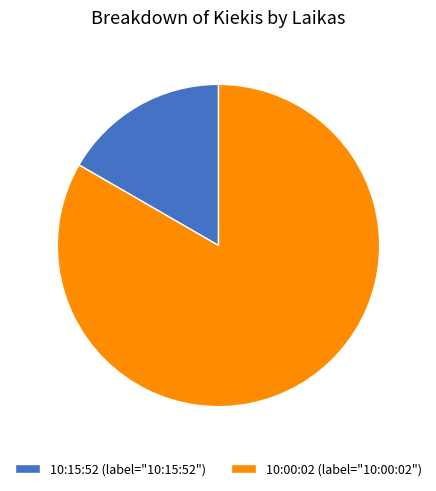

Is it true that 10:15:52 (label="10:15:52") is 17% of the pie?

True